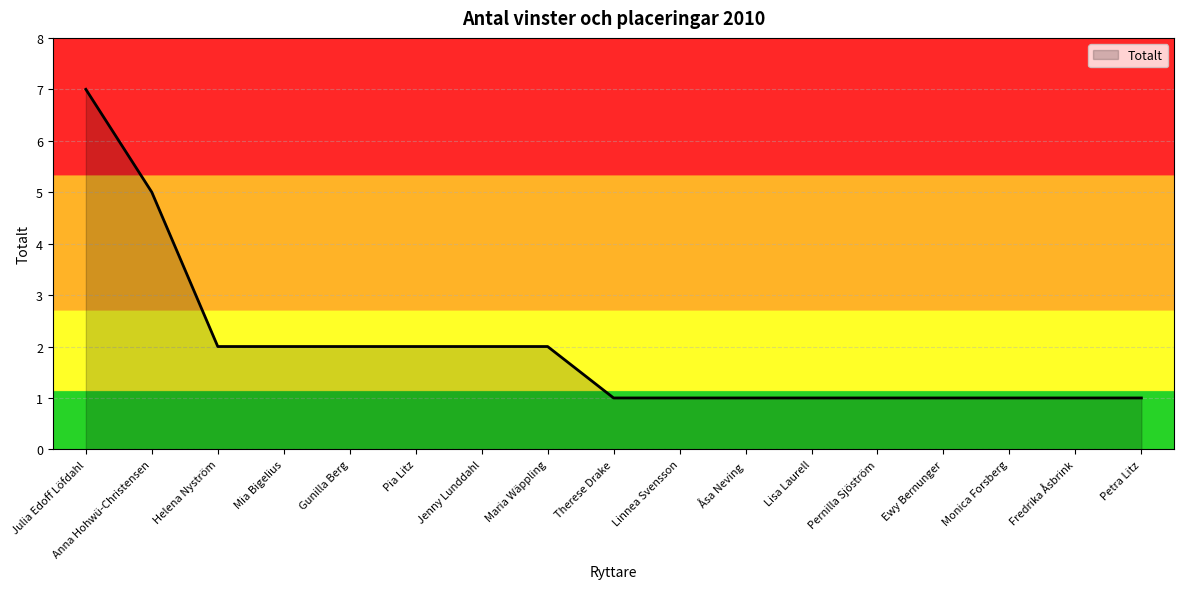

What is the sum of the values at Mia Bigelius and Julia Edoff Löfdahl?

9